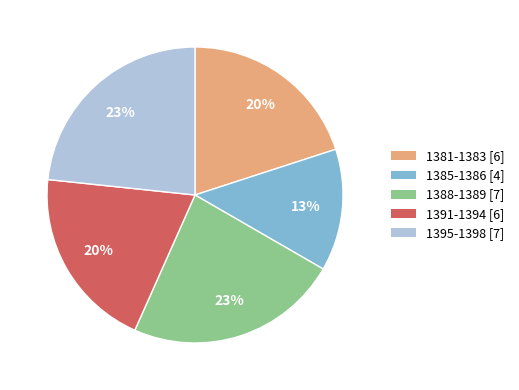

To the nearest percent, what is the difference between the largest and smallest slice percentages?

10%